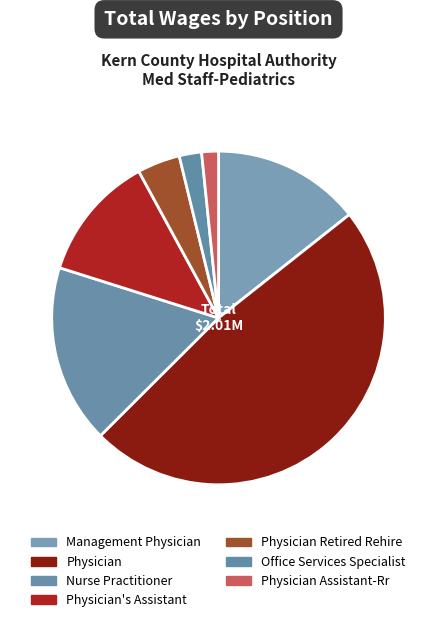

Which category has the biggest portion of the pie?

Physician